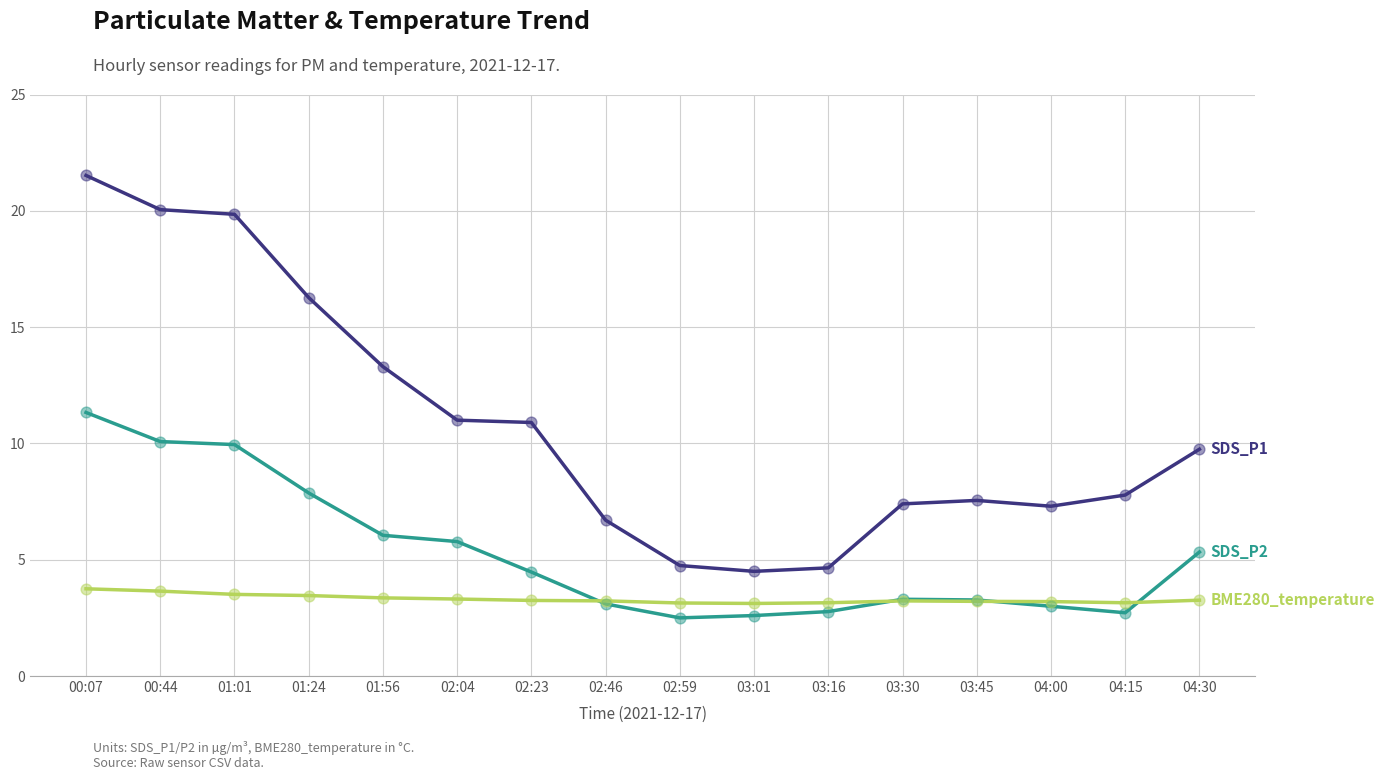

What is the total value across all series at 01:24?

27.6